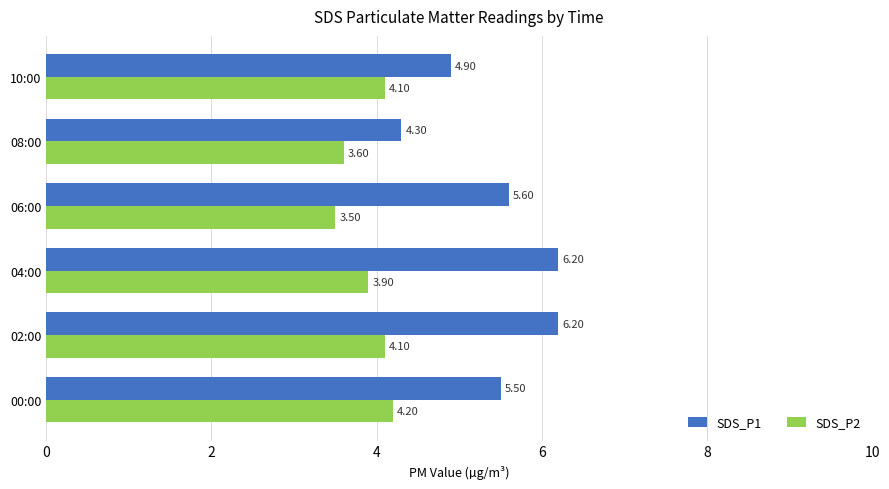

What is the sum of the SDS_P1 values at 06:00 and 08:00?

9.9